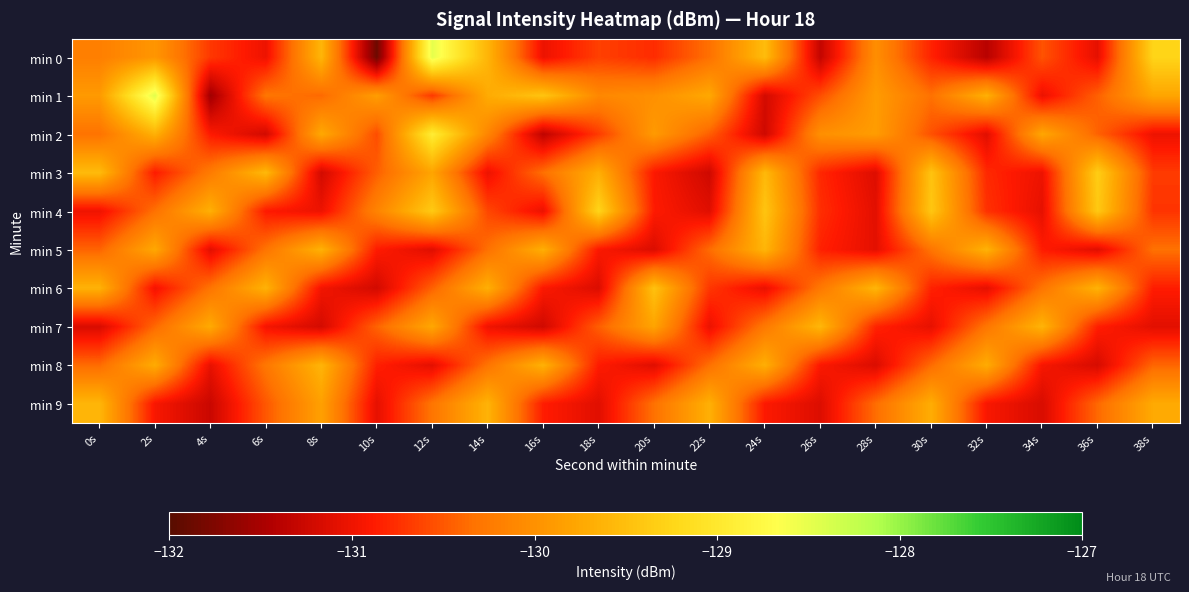

Rank the series at 6s from lowest to highest value.

min 2, min 0, min 7, min 4, min 9, min 5, min 1, min 8, min 6, min 3